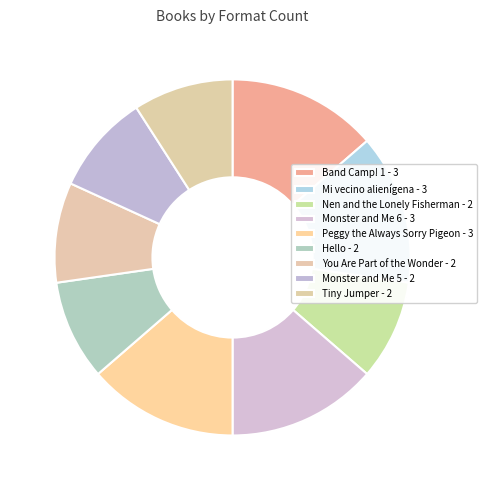

Do Tiny Jumper and Monster and Me 6 together represent more than half of the pie?

No